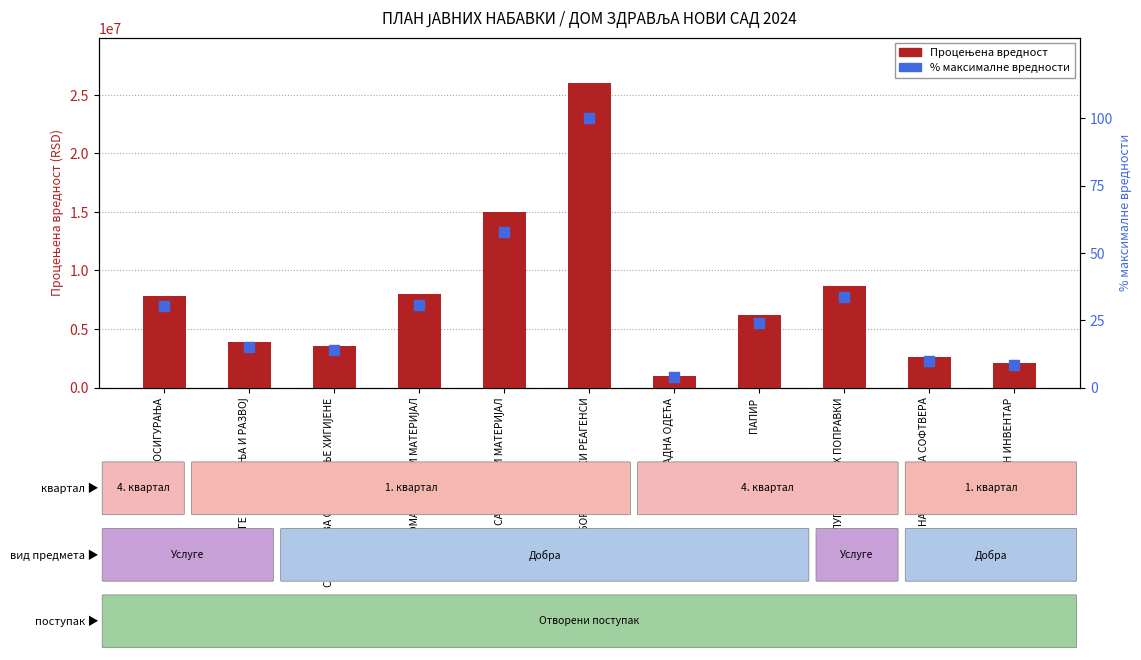

Is the value of % макс. вредности at СИТАН ИНВЕНТАР greater than the value of Процењена вредност at СРЕДСТВА ЗА ОДРЖАВАЊЕ ХИГИЈЕНЕ?

No